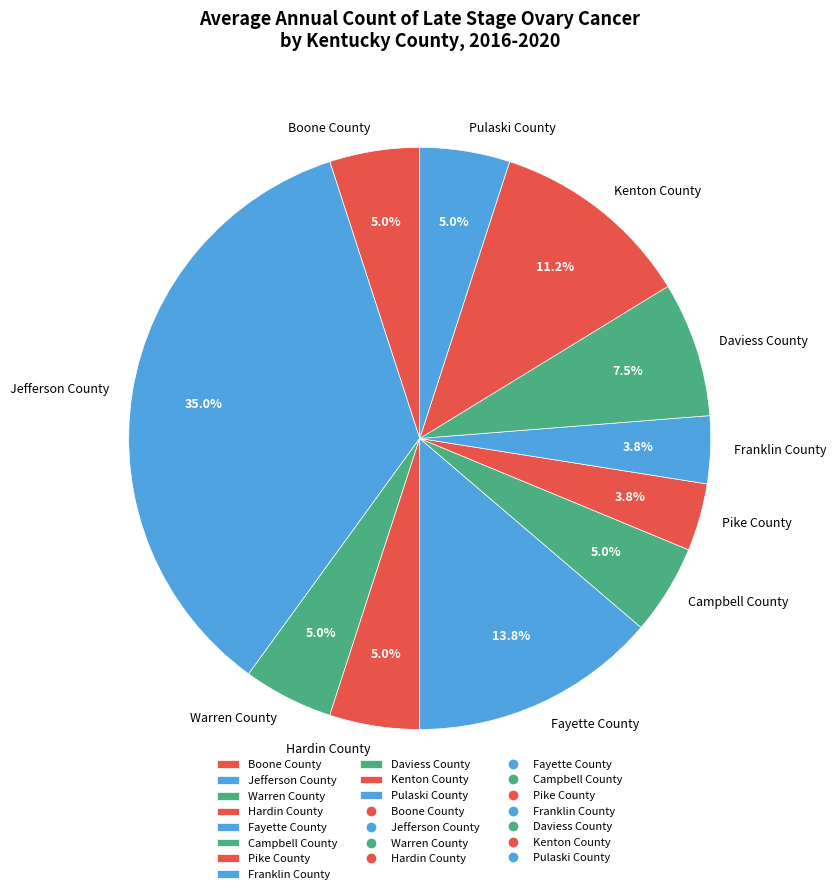

Count the number of slices in the pie.

11